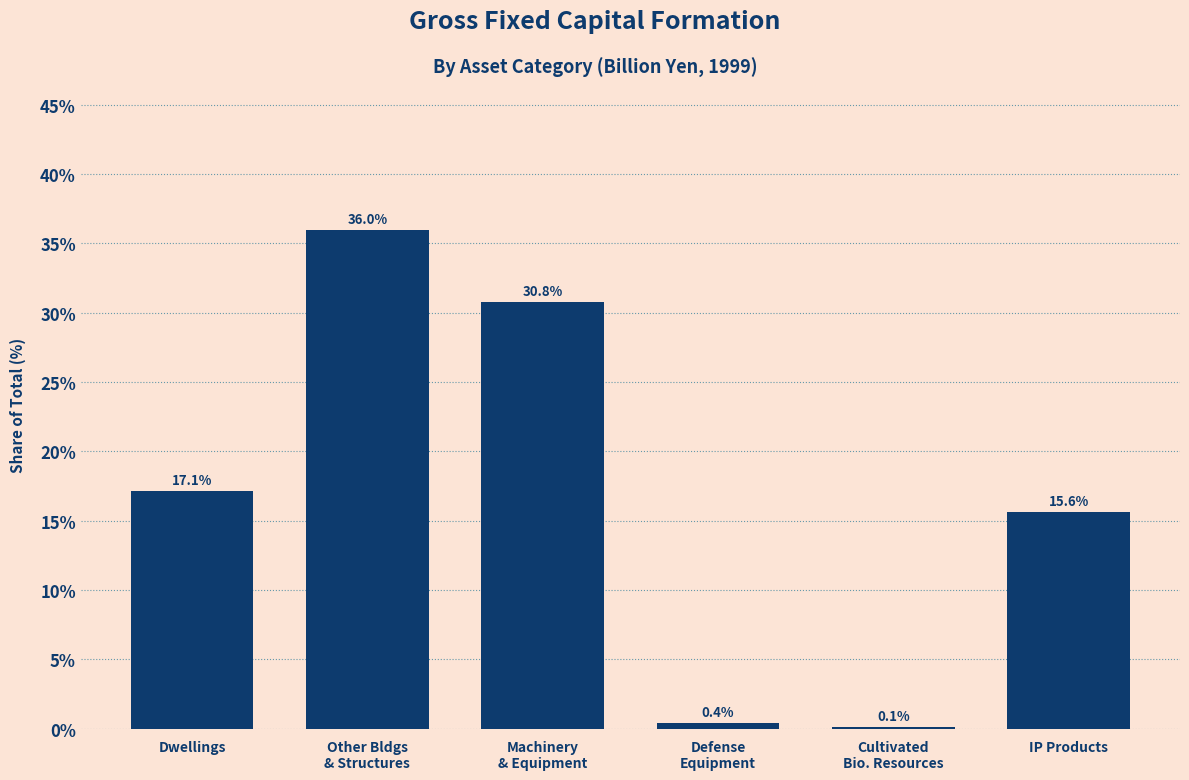

What is the ratio of the value at IP Products to the value at Dwellings?

0.9